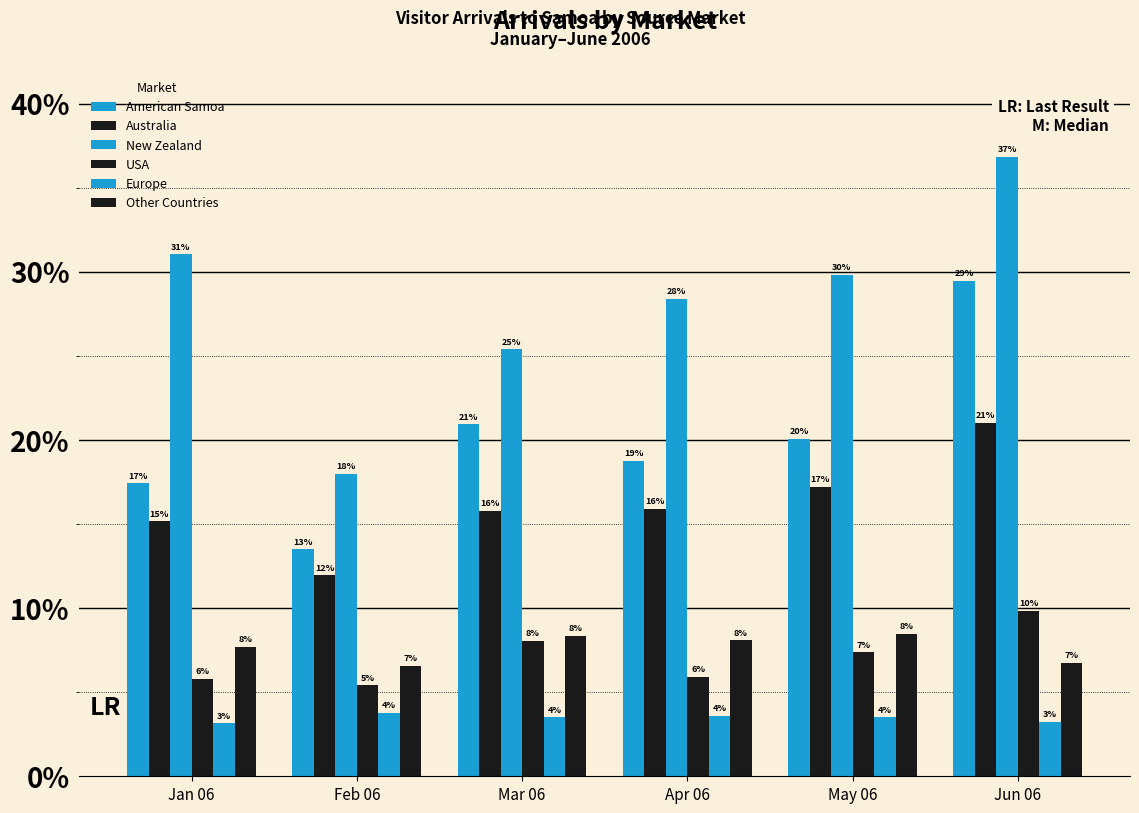

Between Jan 06 and Jun 06, which is larger?

Jun 06